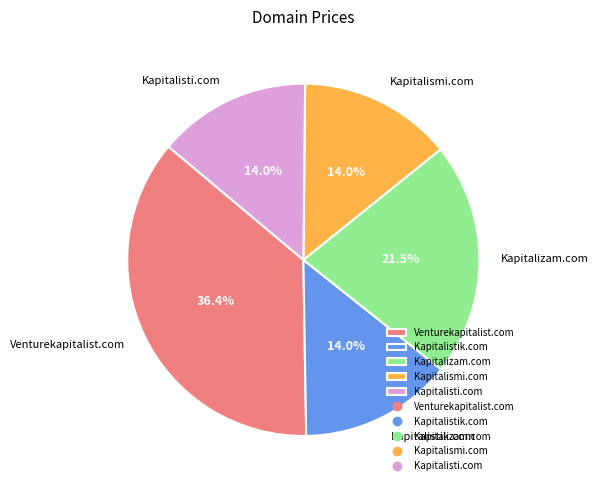

True or false: Kapitalizam.com accounts for 13% of the total.

False